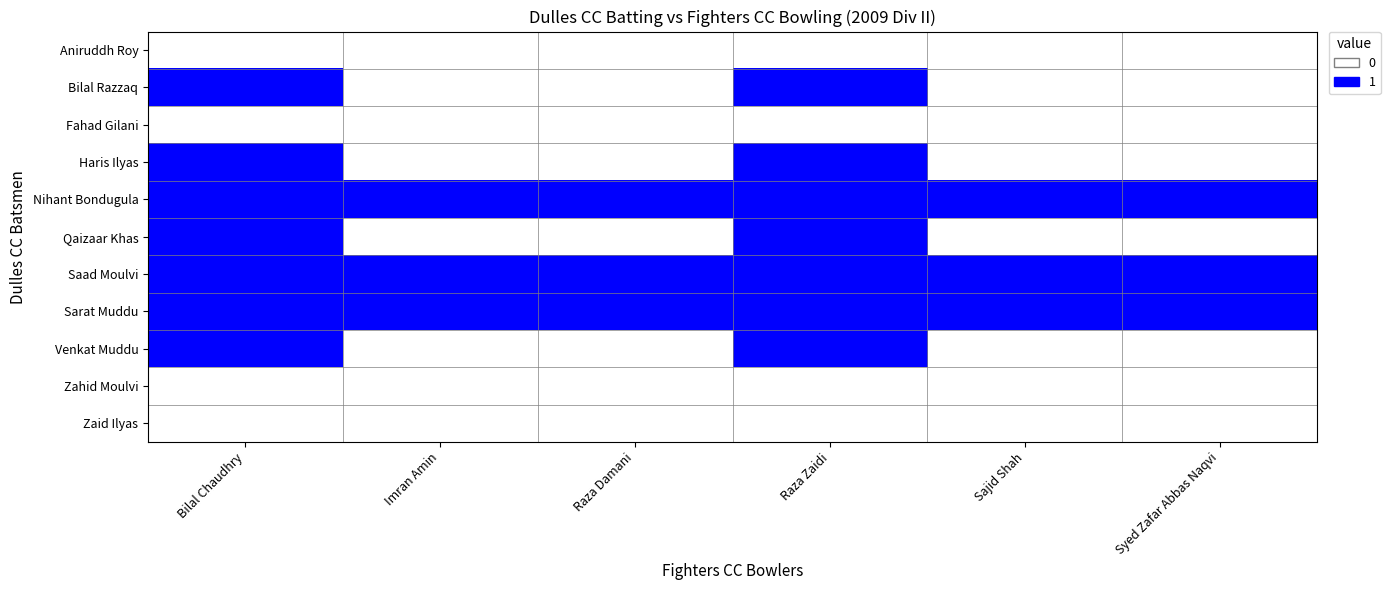

What is the total value across all series at Sajid Shah?

3